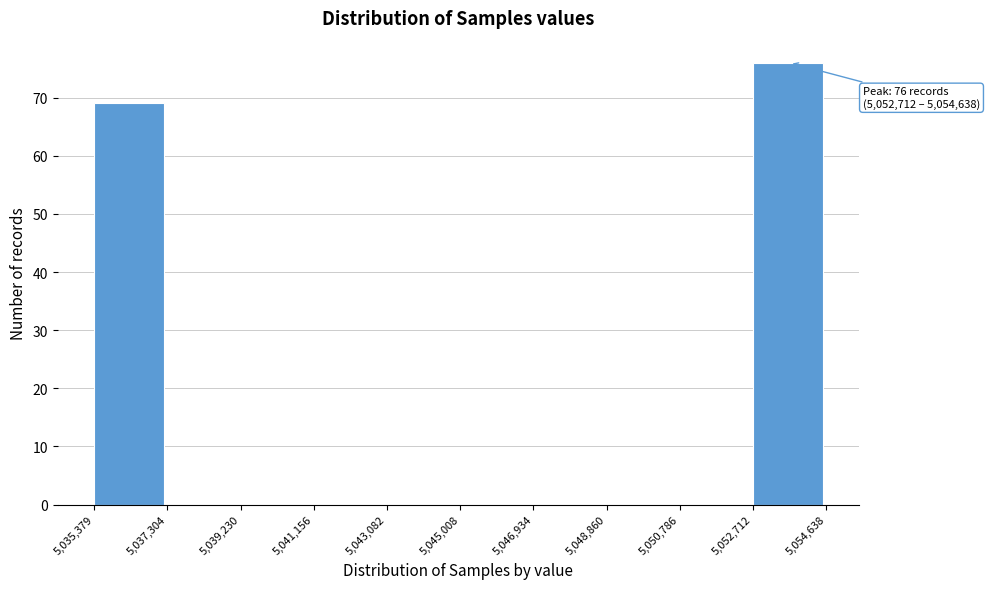

Which range on the x-axis has the tallest bar?

5,052,712 to 5,054,638